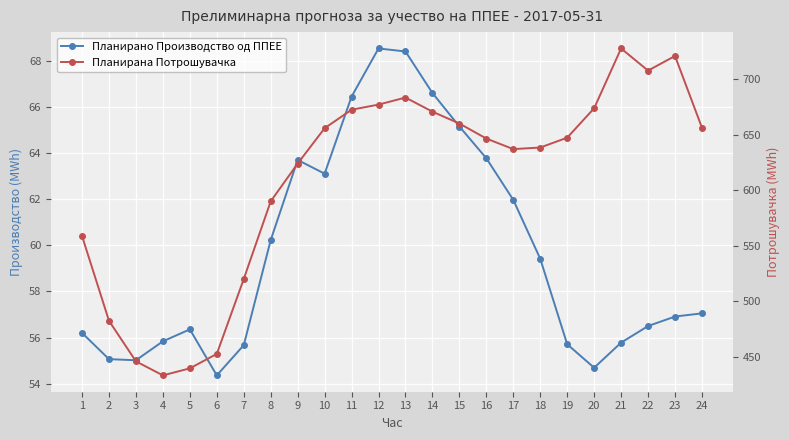

Reading left to right, list all the values displayed in this chart.

Планирано Производство од ППЕЕ: 1=56.2	2=55.1	3=55.0	4=55.8	5=56.4	6=54.4	7=55.7	8=60.2	9=63.7	10=63.1	11=66.5	12=68.5	13=68.4	14=66.6	15=65.2	16=63.8	17=62.0	18=59.4	19=55.7	20=54.7	21=55.8	22=56.5	23=56.9	24=57.1
Планирана Потрошувачка: 1=558.8	2=482.6	3=446.2	4=433.5	5=439.9	6=452.9	7=520.2	8=590.0	9=624.0	10=655.8	11=672.4	12=677.0	13=683.4	14=670.6	15=660.0	16=646.5	17=637.0	18=638.4	19=647.3	20=673.7	21=727.5	22=707.6	23=720.7	24=656.2